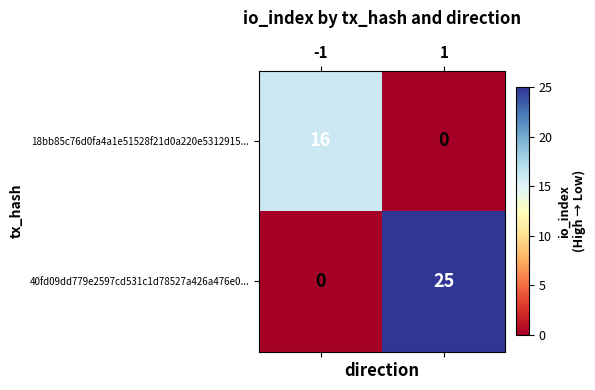

Which series has the widest spread of values?

40fd09dd779e2597cd531c1d78527a426a476e0...